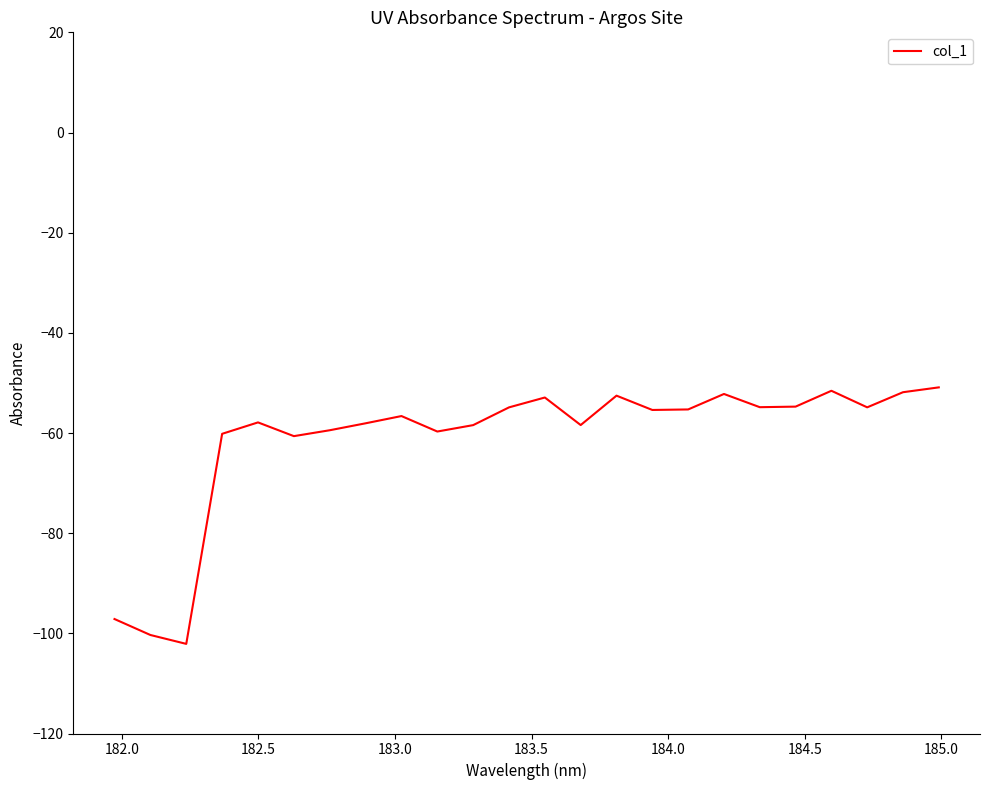

What is the difference between the maximum and minimum values?

51.2